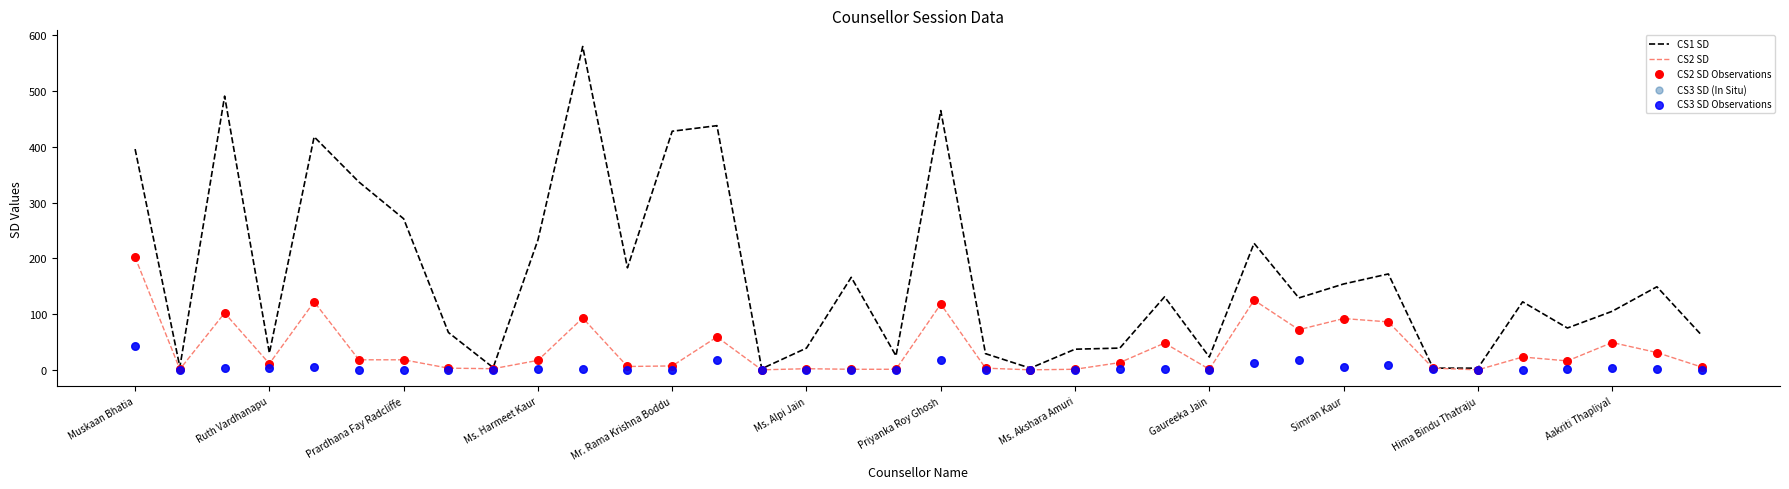

Which series contains the highest Y value?

CS1 SD